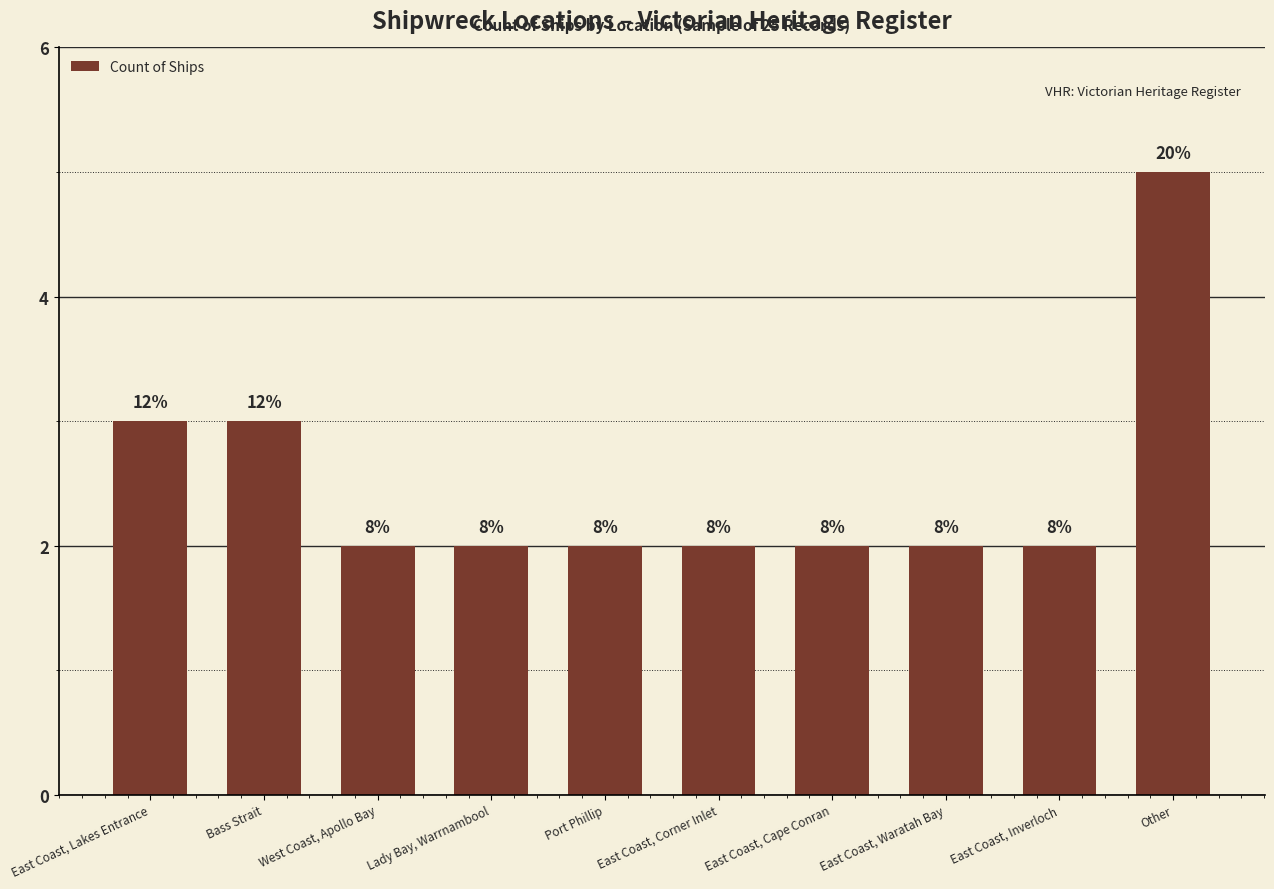

How many bars are there in total?

10